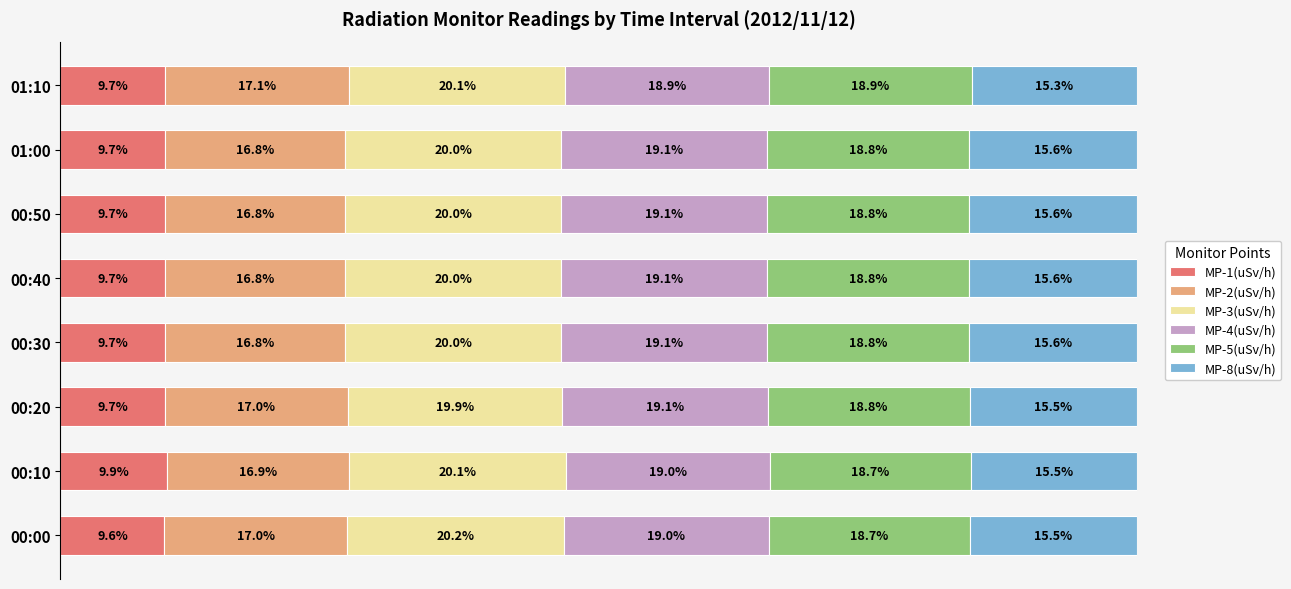

At which label is MP-1(uSv/h) closest to 9?

00:00